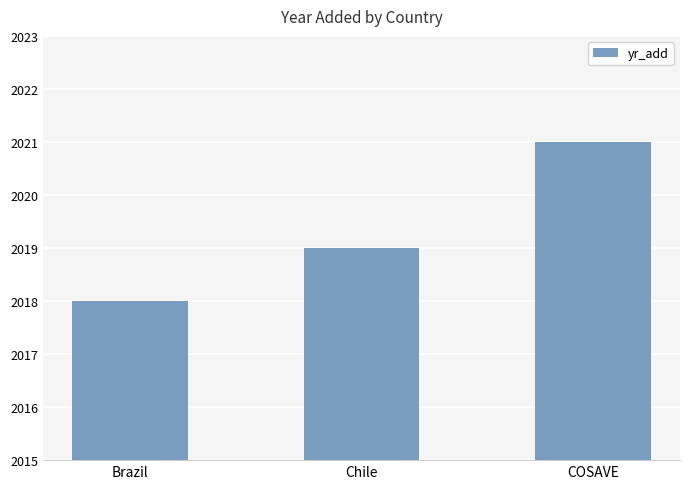

The value at Chile is 2019. True or false?

True